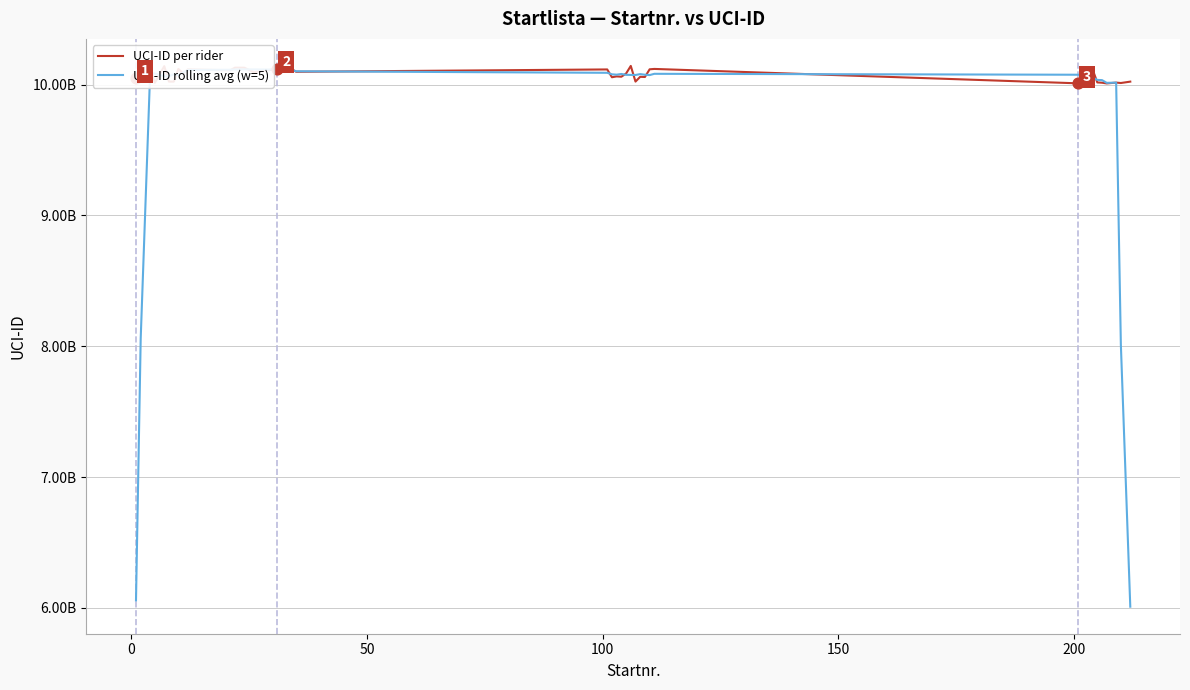

At how many categories does at least one series exceed 6294403554?

40